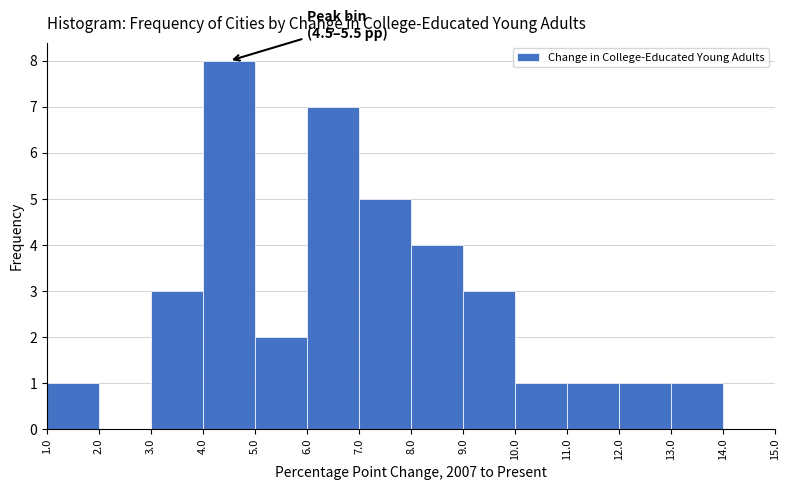

Which range on the x-axis has the tallest bar?

4.0 to 5.0